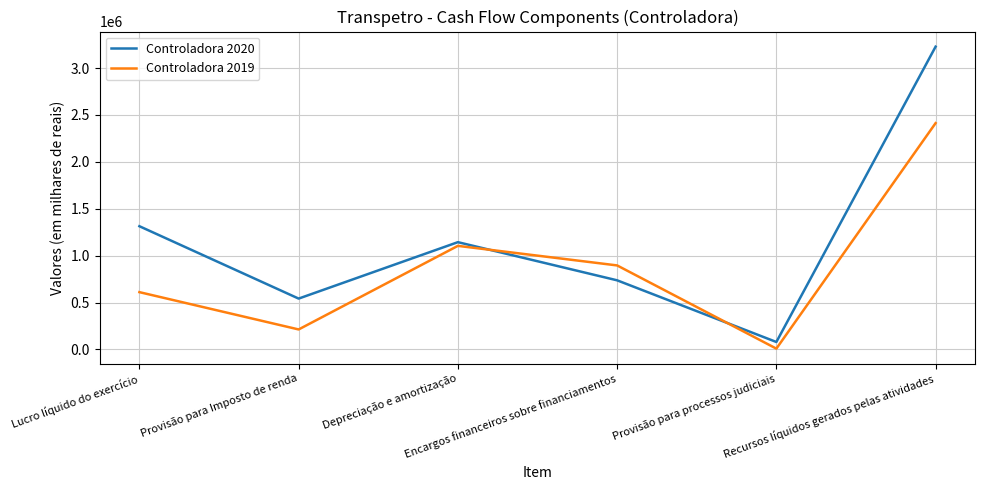

Rank the series by their average value, from highest to lowest.

Controladora 2020, Controladora 2019